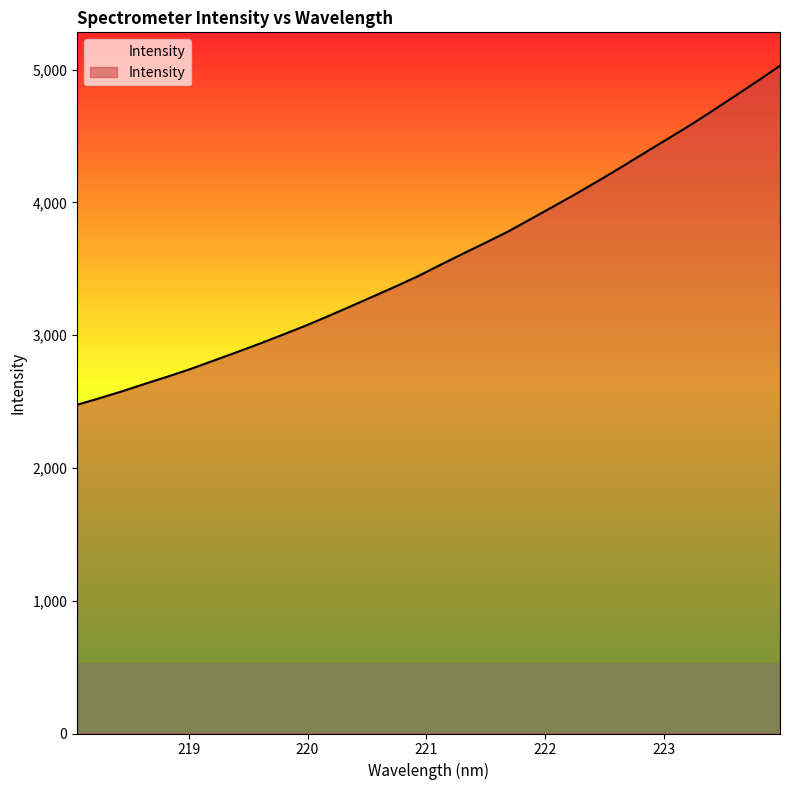

What is the greatest value displayed?

5029.5